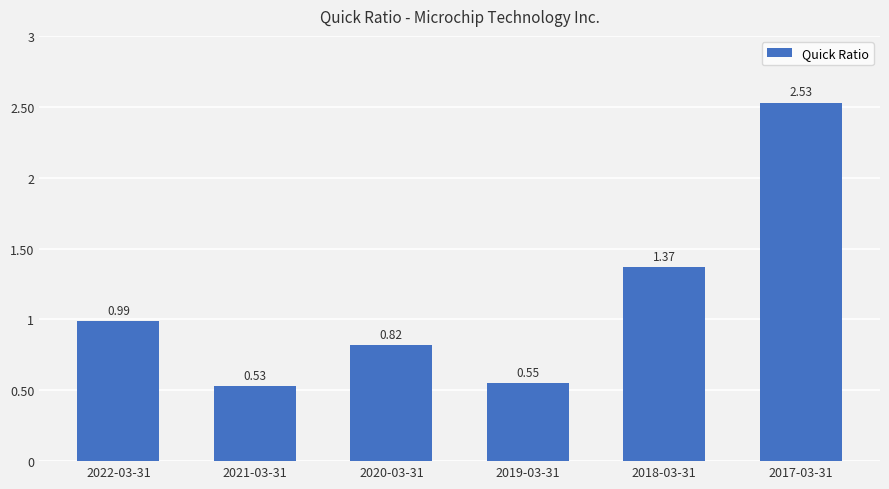

What is the difference between the maximum and second lowest values?

2.0